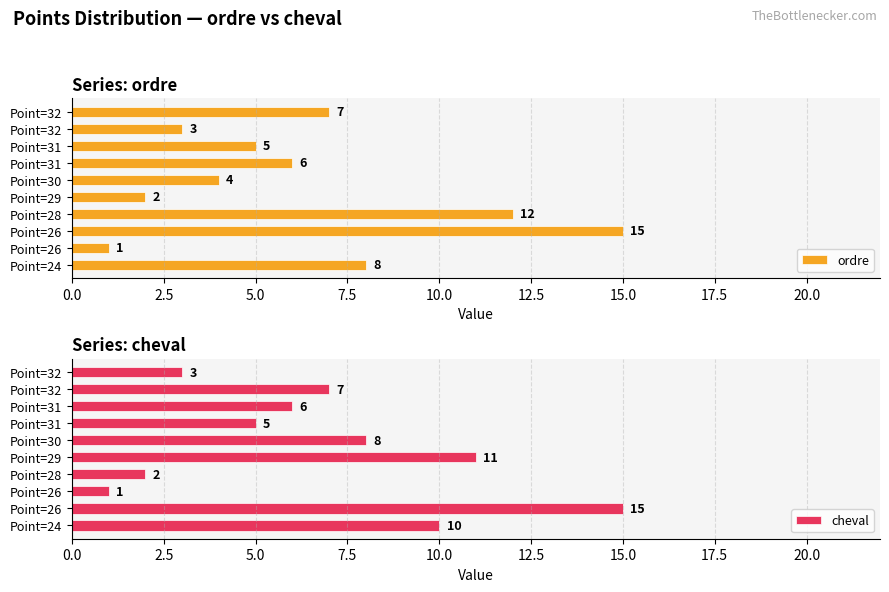

Does the chart contain stacked bars?

No